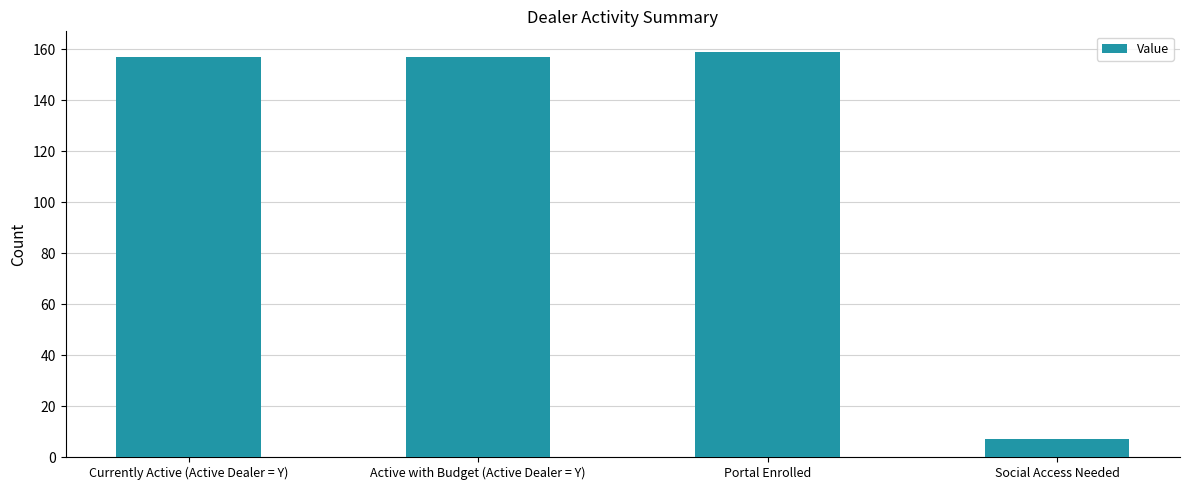

Reading left to right, transcribe all the data shown in this chart.

Currently Active (Active Dealer = Y)=157	Active with Budget (Active Dealer = Y)=157	Portal Enrolled=159	Social Access Needed=7